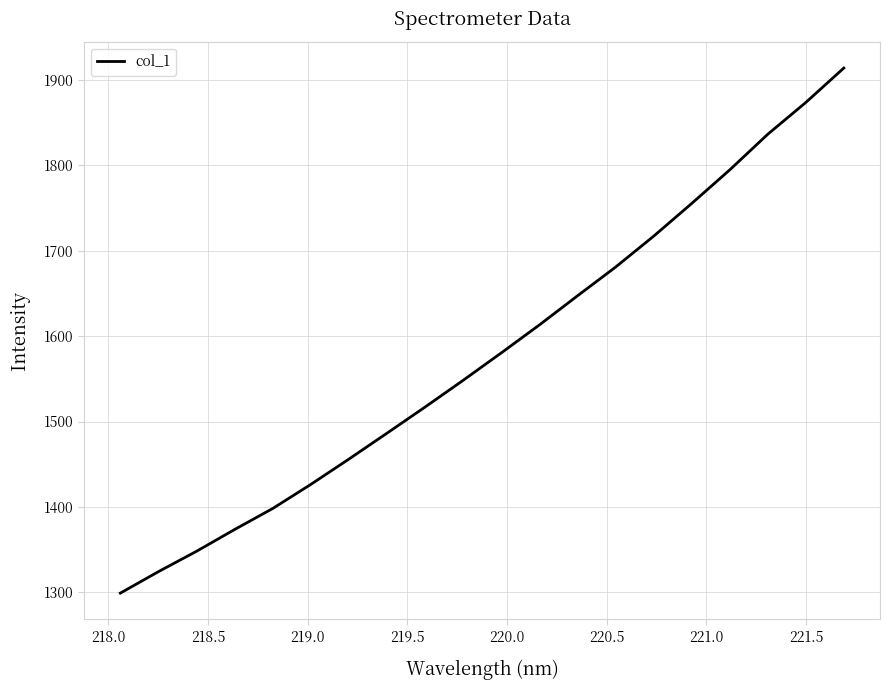

What is the greatest value displayed?

1913.9